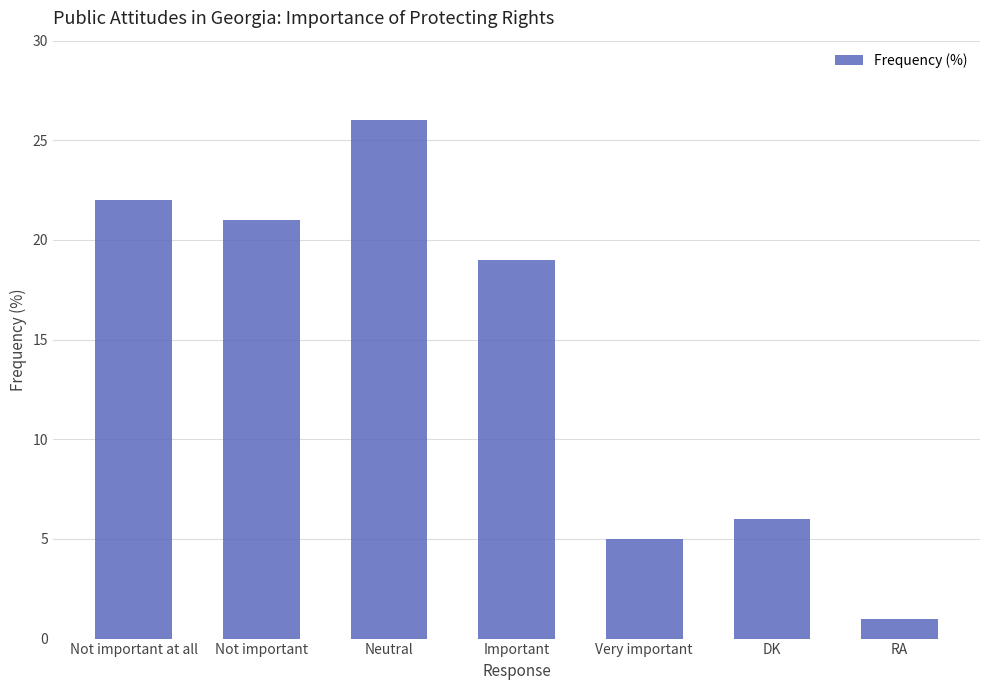

Approximately how many times larger is the value at Not important at all compared to Important?

1.2